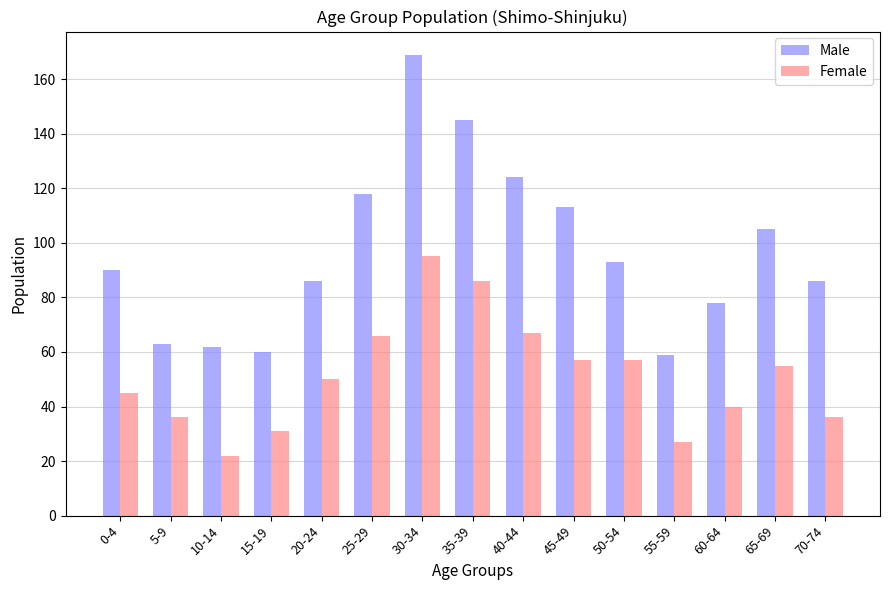

Is it true that Female equals 55 at 65-69?

True